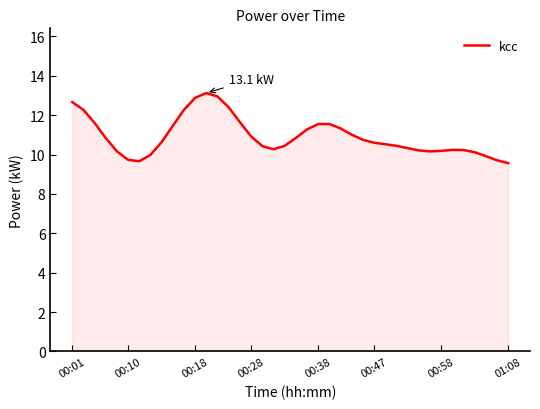

What is the smallest value displayed?

9.6